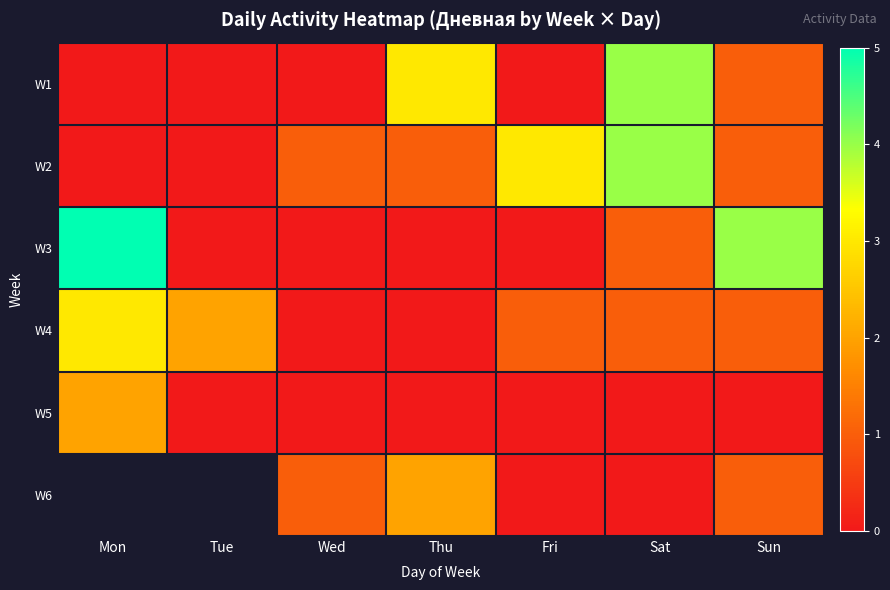

True or false: row_0 has a value of -1.3 at Mon.

False